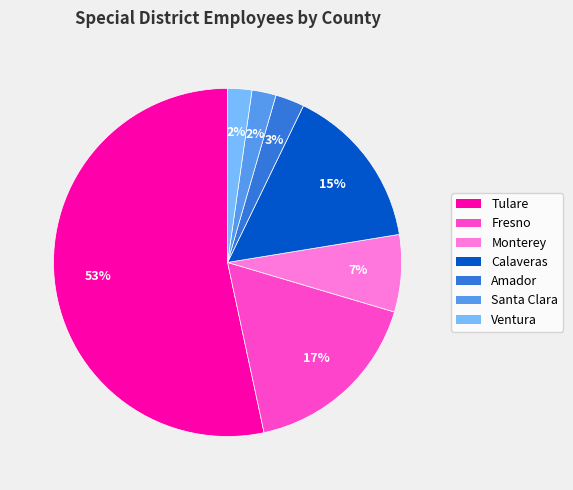

The Monterey slice represents 1% of the pie. True or false?

False